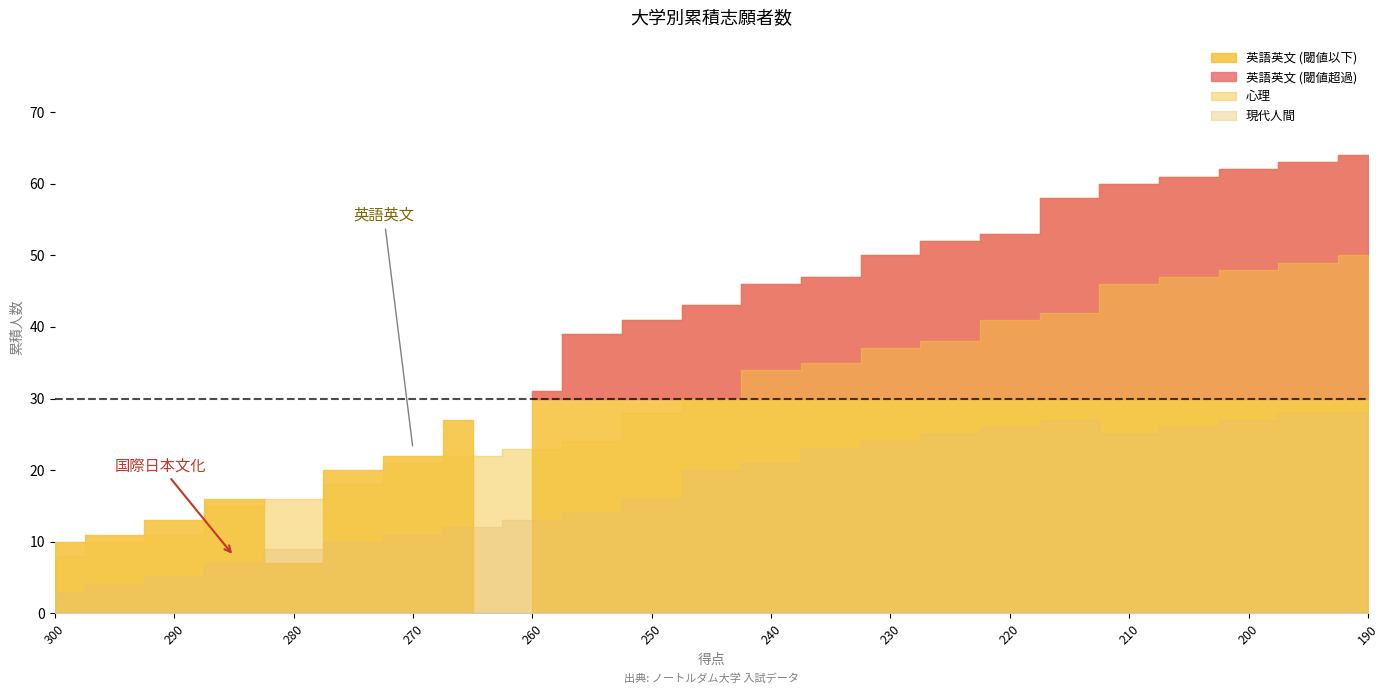

Which series has the largest total across all categories?

英語英文